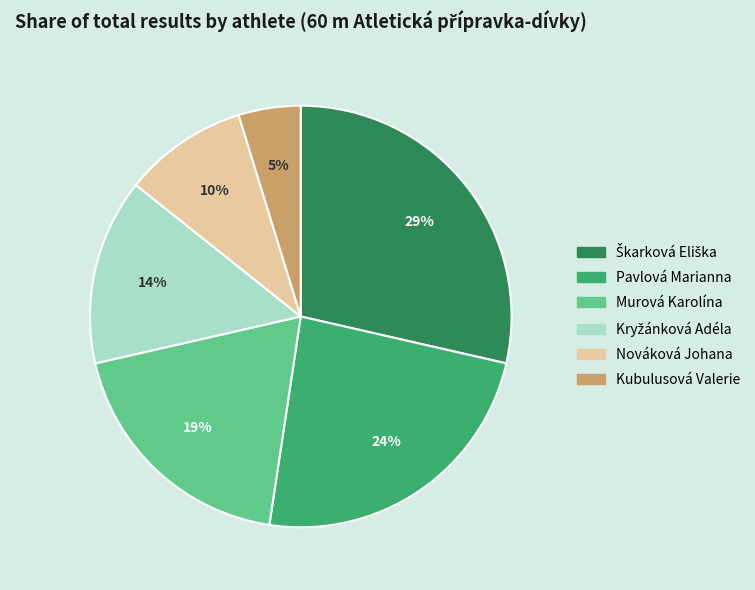

Approximately how many times larger is the value at Pavlová Marianna compared to Murová Karolína?

1.3